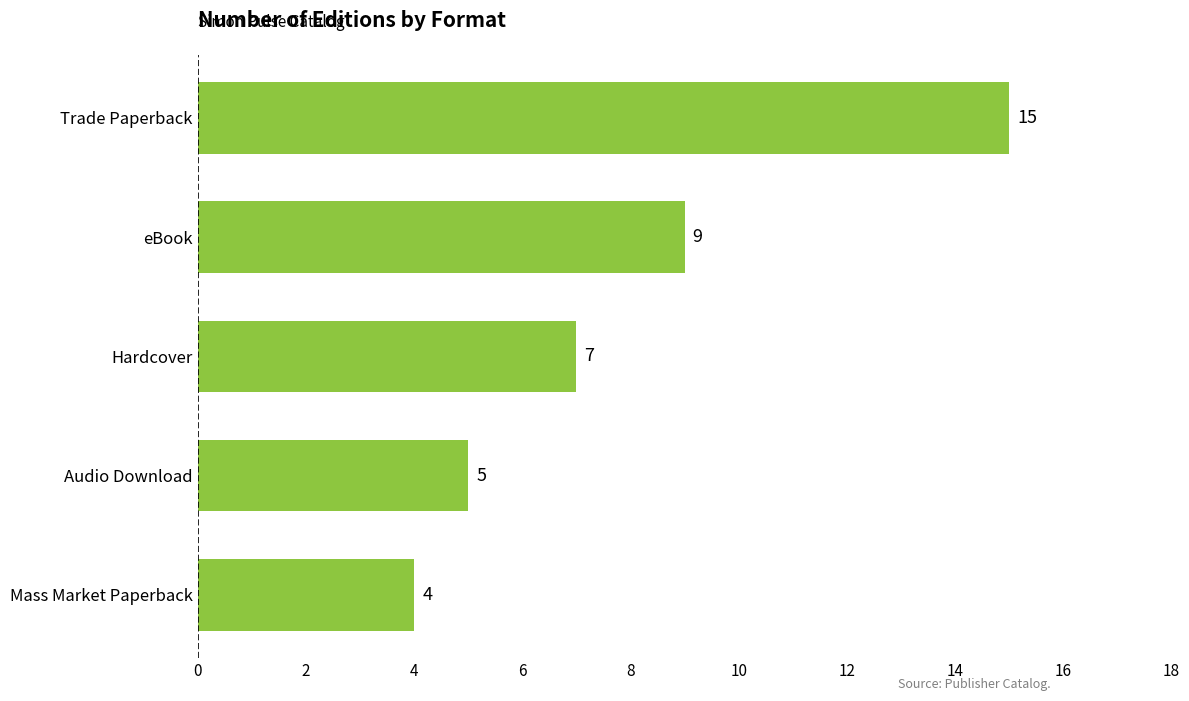

Does the chart contain any negative values?

No